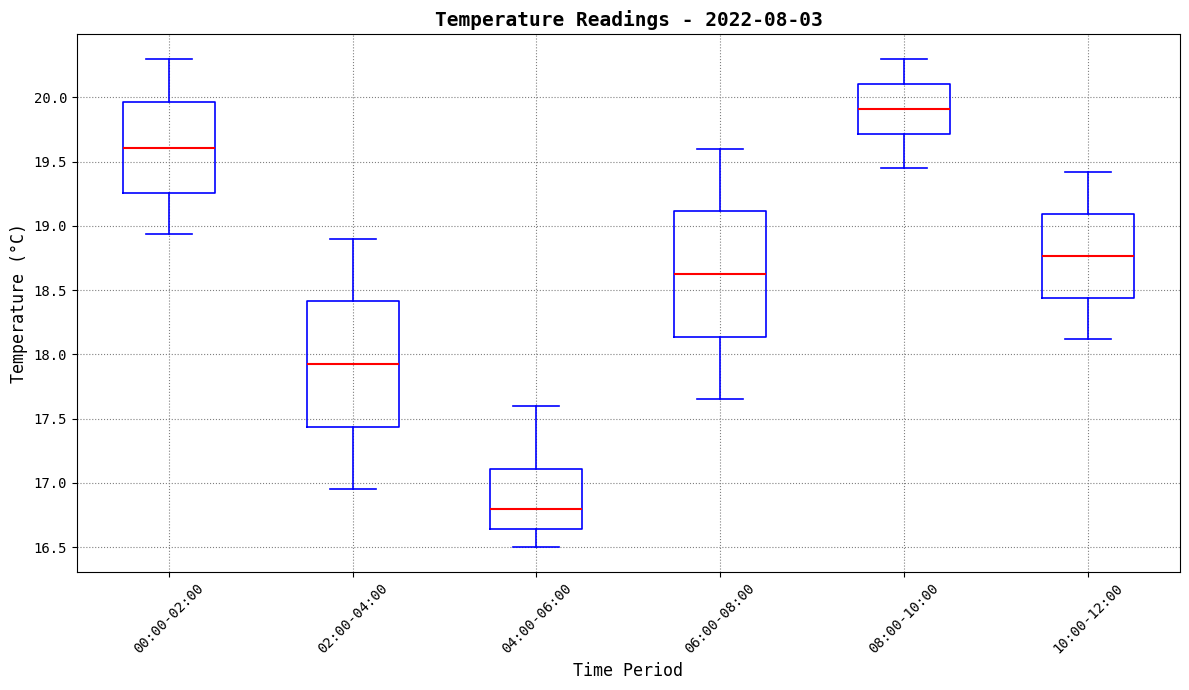

Reading left to right, read every box against the y-axis: the position of its median line, the range the box covers, and the ends of its whiskers. The values are not printed on the chart, so give them approximately, as read against the axis.

00:00-02:00: median 19.60, box 19.25 to 19.95, whiskers 18.95 to 20.30
02:00-04:00: median 17.95, box 17.45 to 18.40, whiskers 16.95 to 18.90
04:00-06:00: median 16.80, box 16.65 to 17.10, whiskers 16.50 to 17.60
06:00-08:00: median 18.65, box 18.15 to 19.10, whiskers 17.65 to 19.60
08:00-10:00: median 19.90, box 19.70 to 20.10, whiskers 19.45 to 20.30
10:00-12:00: median 18.75, box 18.45 to 19.10, whiskers 18.10 to 19.40